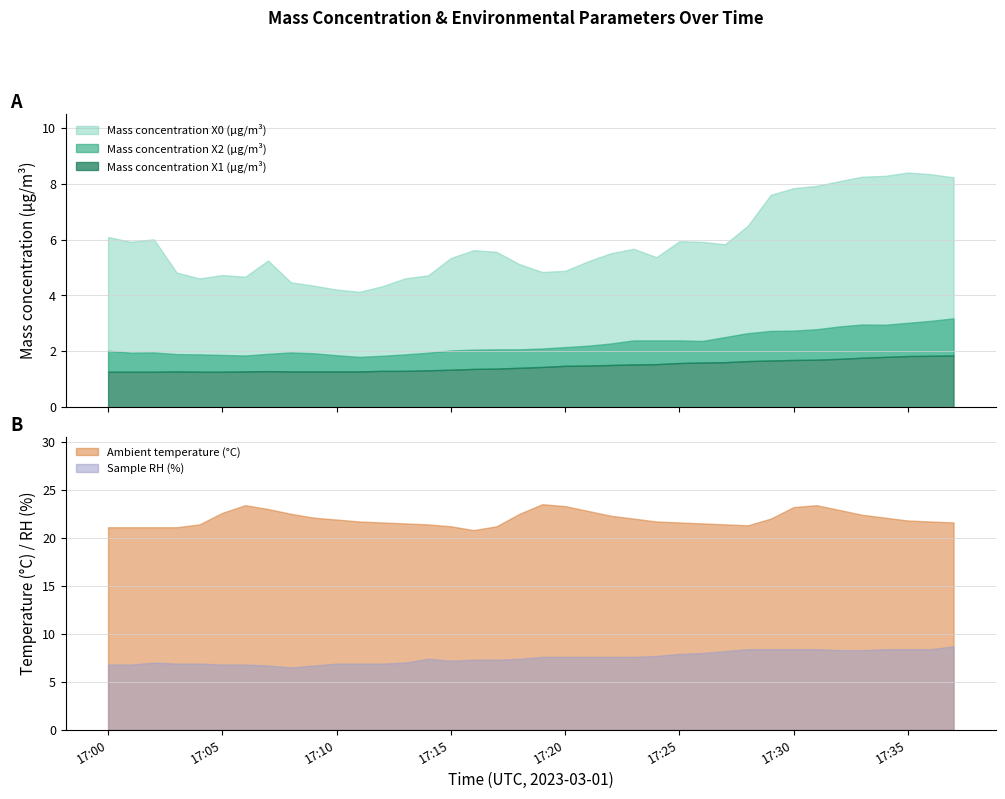

What is the difference between the maximum and minimum values in the Mass concentration X2 (μg/m³) series?

1.4